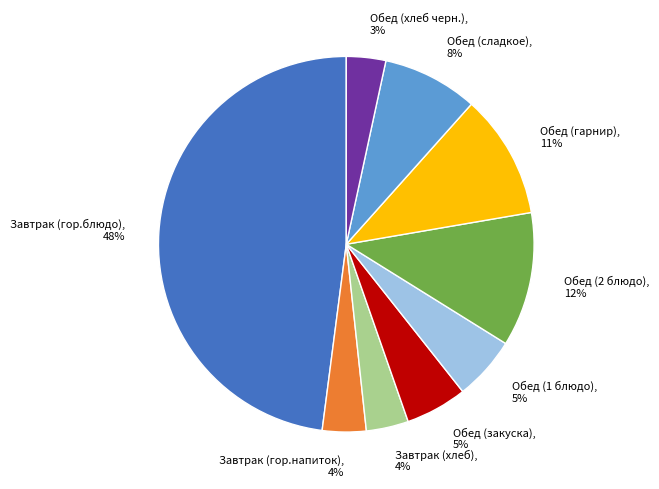

True or false: Обед (сладкое), 8% accounts for 8% of the total.

True